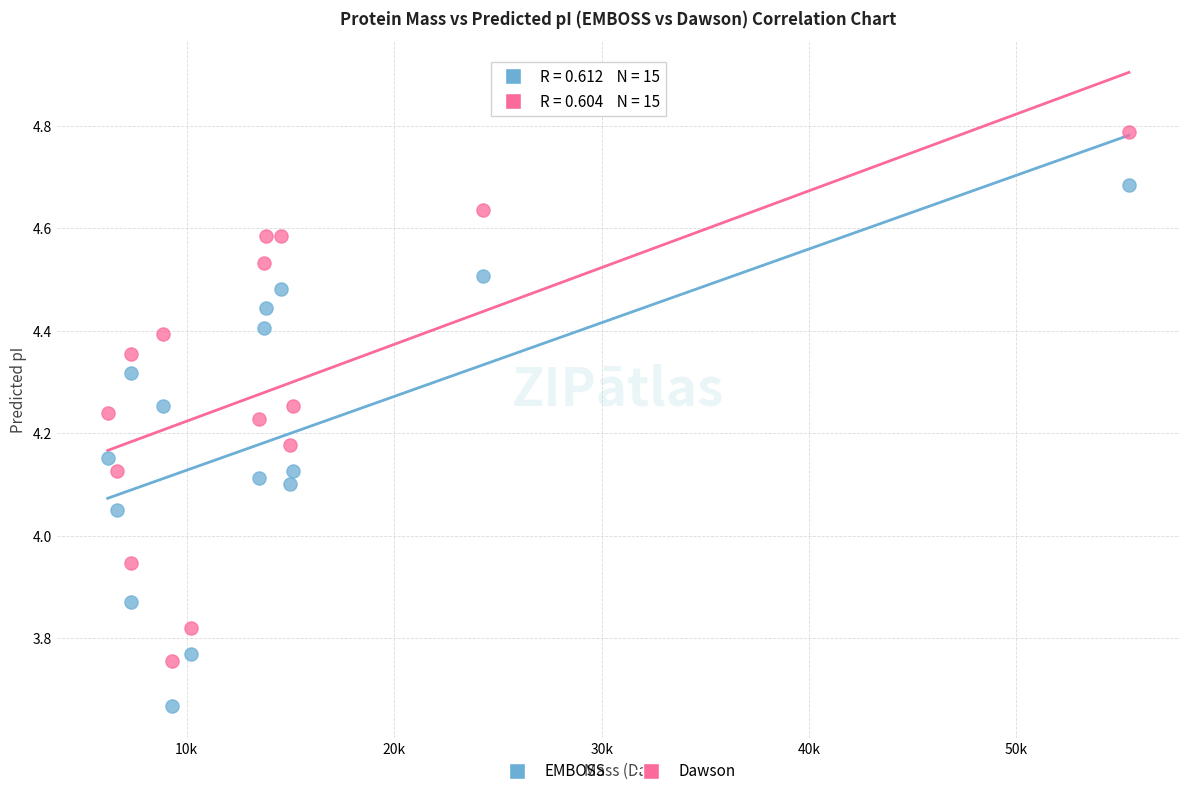

Across all data points, what is the range of Y values (max minus min)?

1.1